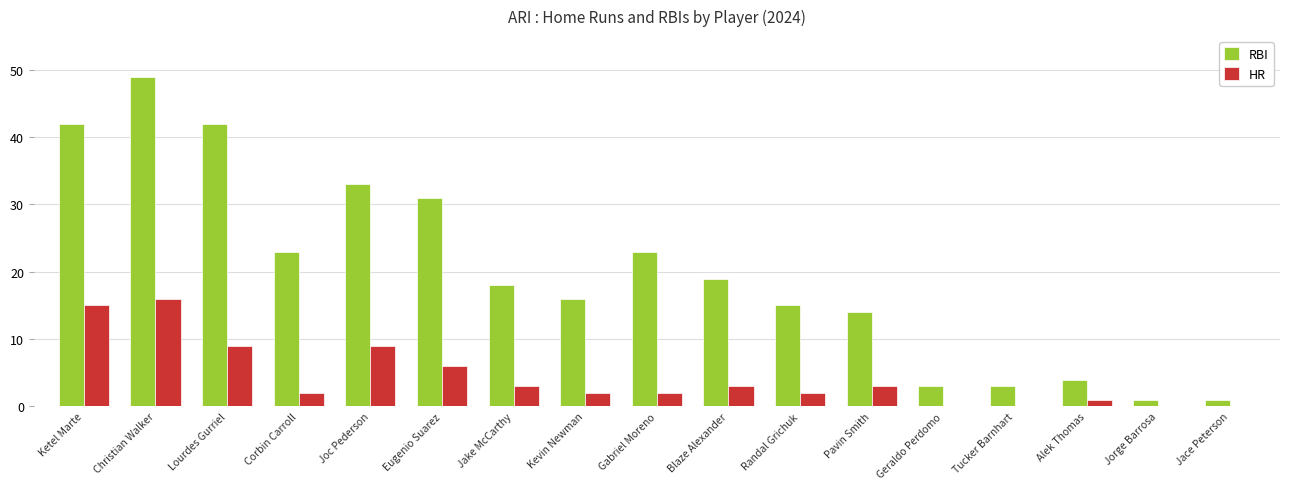

What are all the series names shown in the legend?

RBI, HR